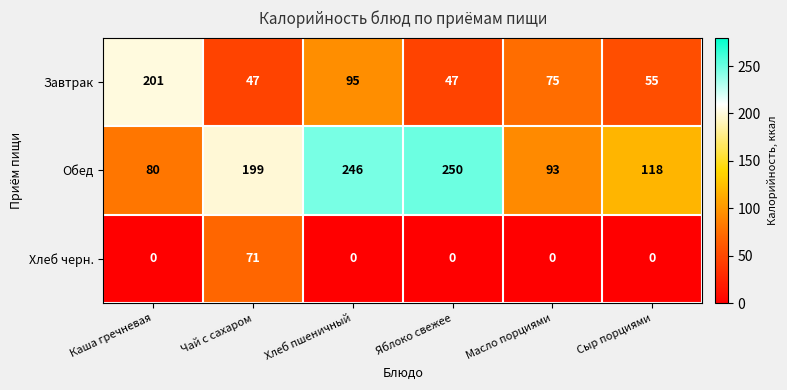

What is the difference between the maximum and second lowest values in the Хлеб черн. series?

71